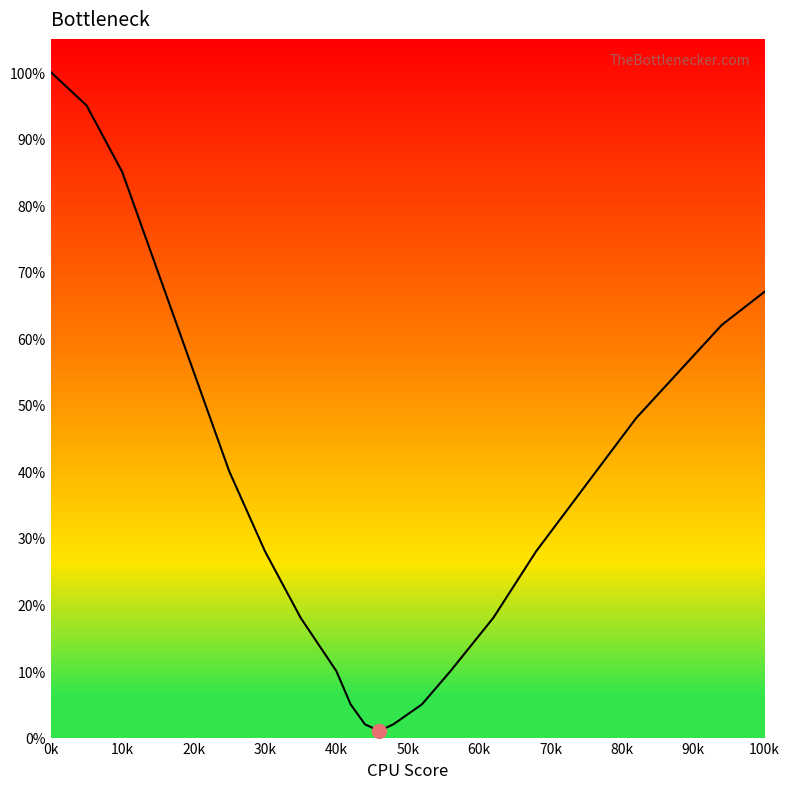

What is the greatest value displayed?

100